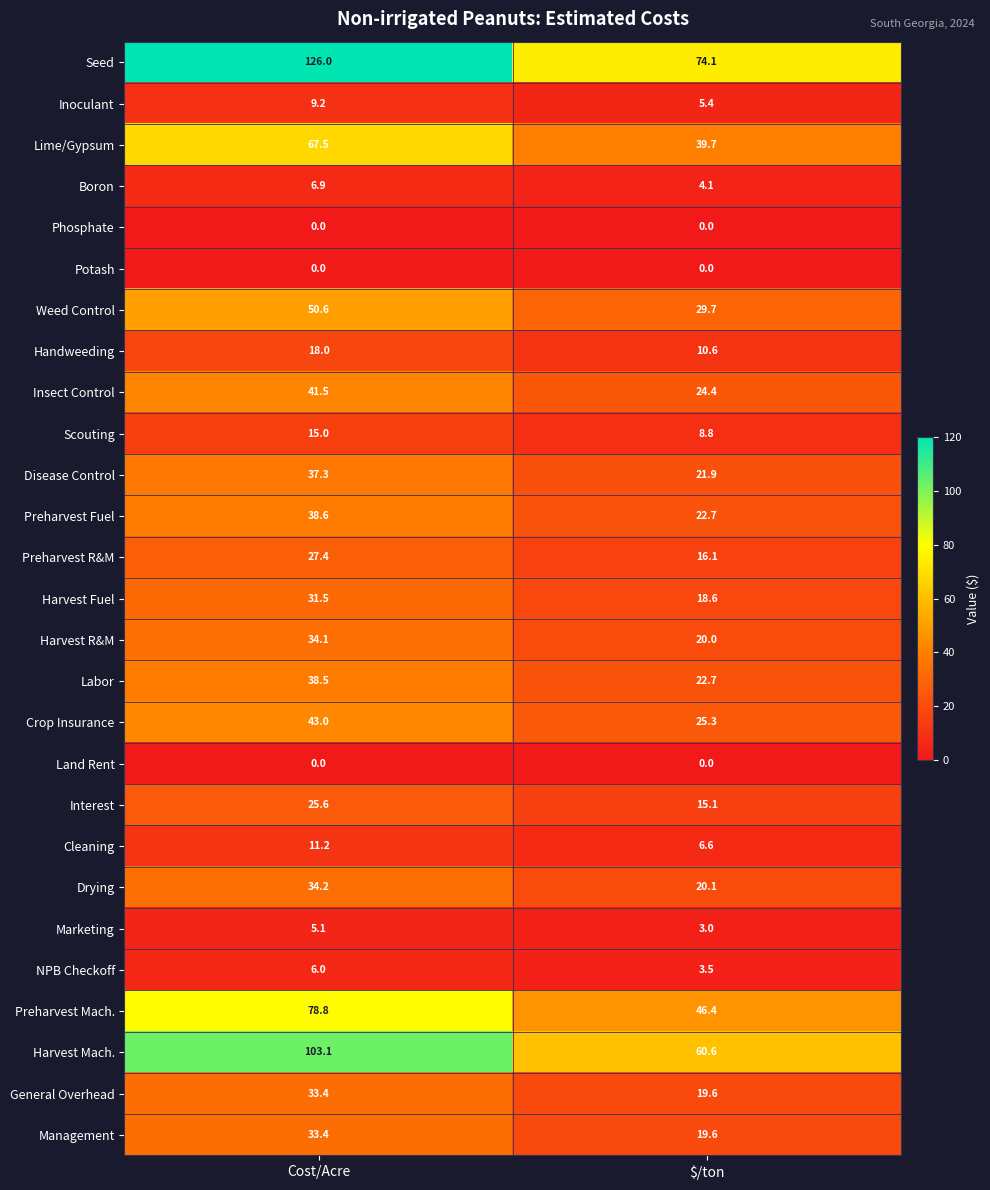

The value of Inoculant at $/ton is 5.4. True or false?

True